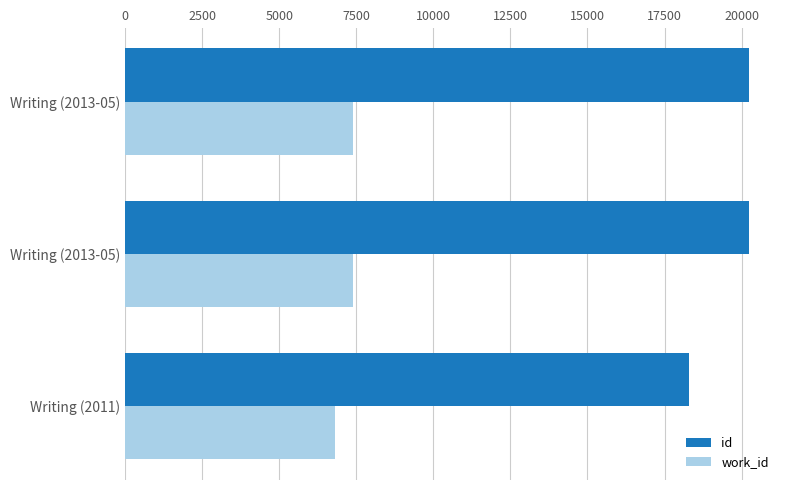

How many data points in work_id are less than 7396?

1